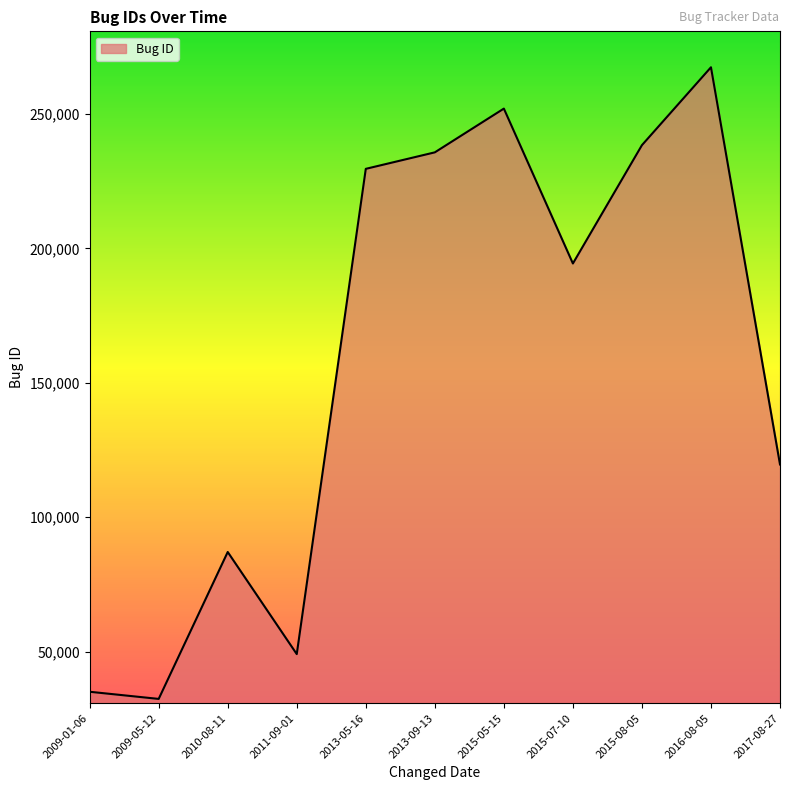

Approximately how many times larger is the value at 2013-09-13 compared to 2016-08-05?

0.9